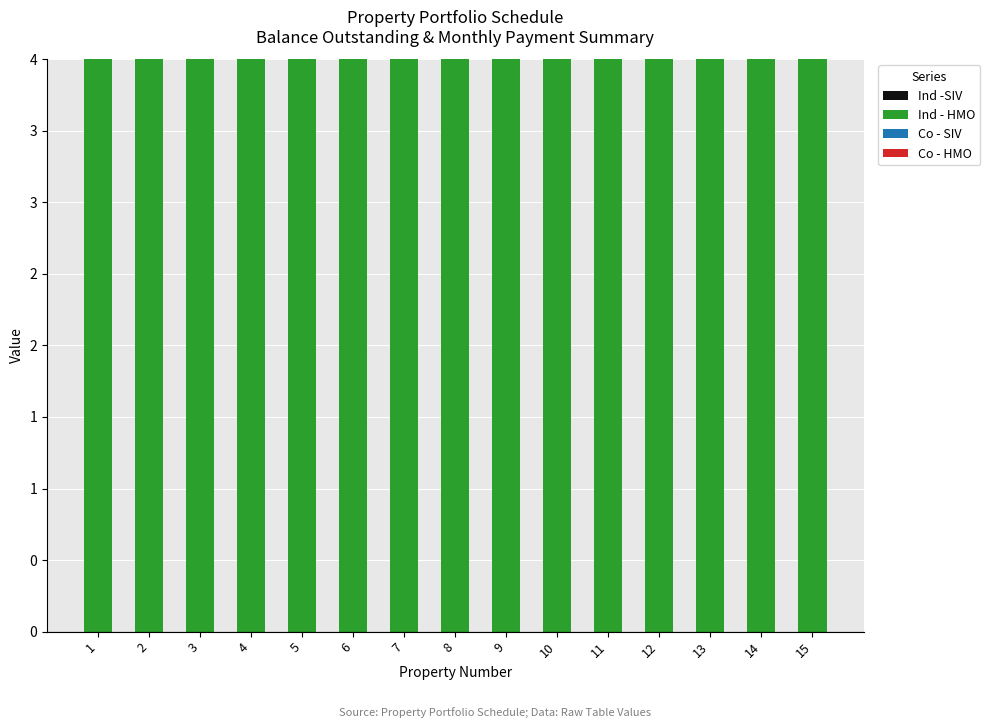

What is the total value across all series at 6?

4